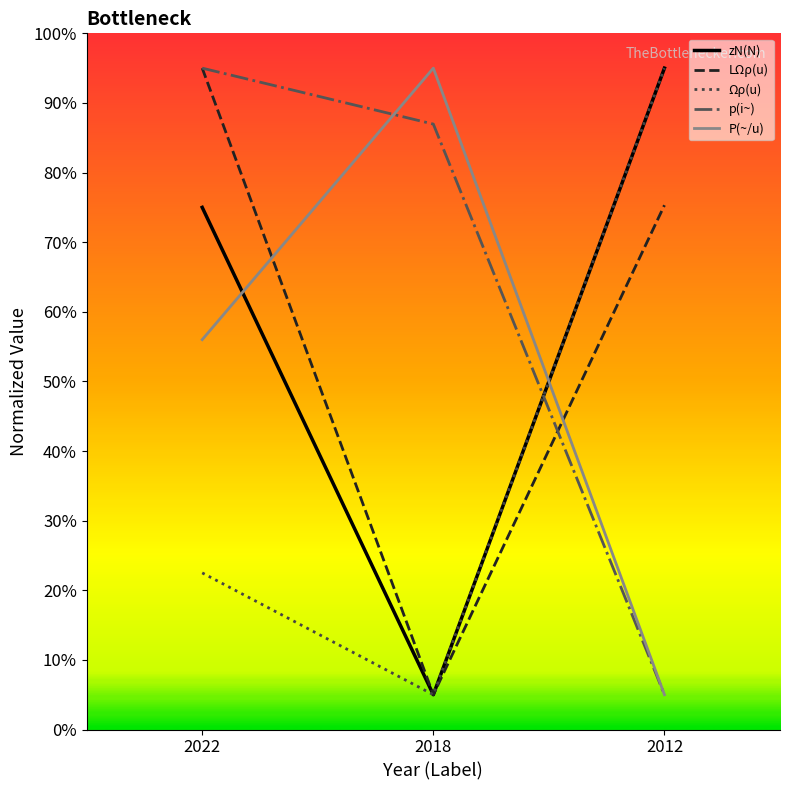

What is the sum of all LΩρ(u) values?

175.3